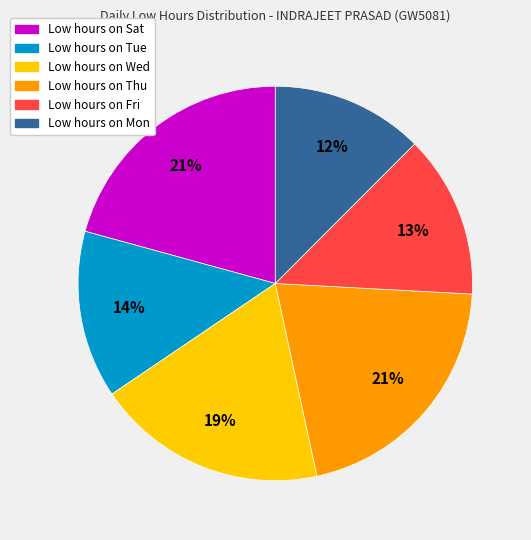

To the nearest percent, what is the average slice percentage?

17%